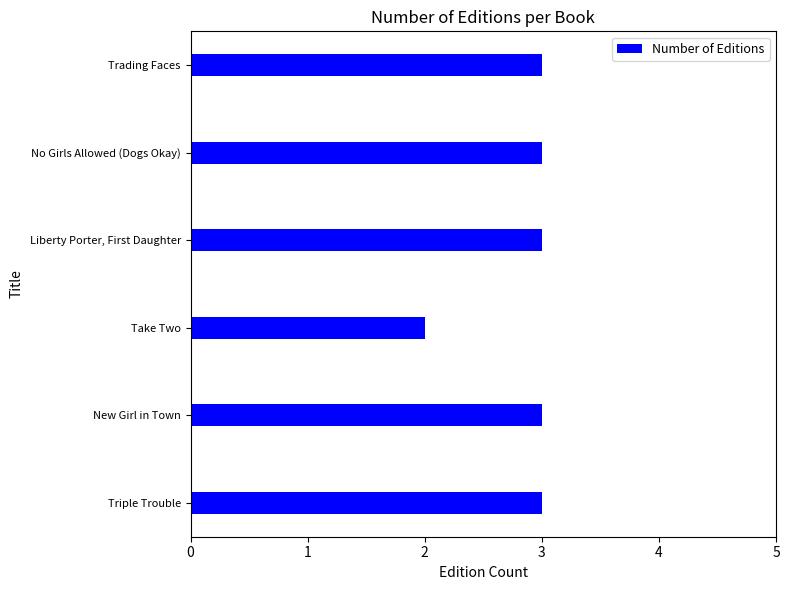

Does the chart contain stacked bars?

No